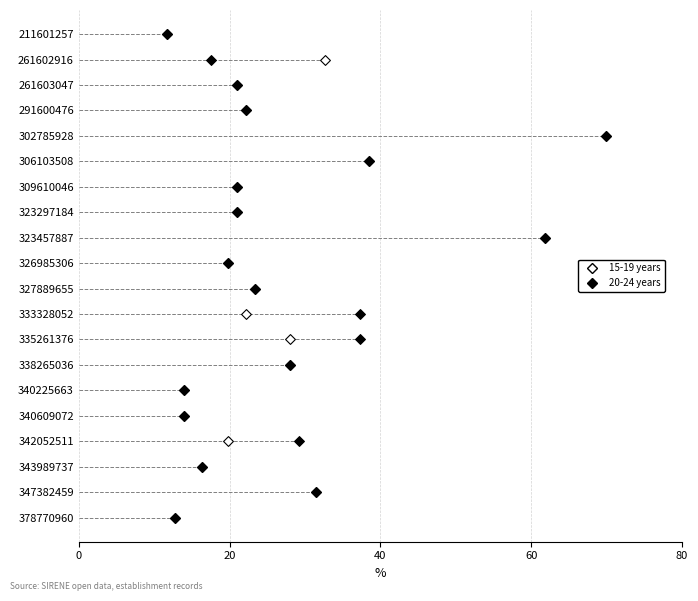

What are all the series names shown in the legend?

15-19 years, 20-24 years